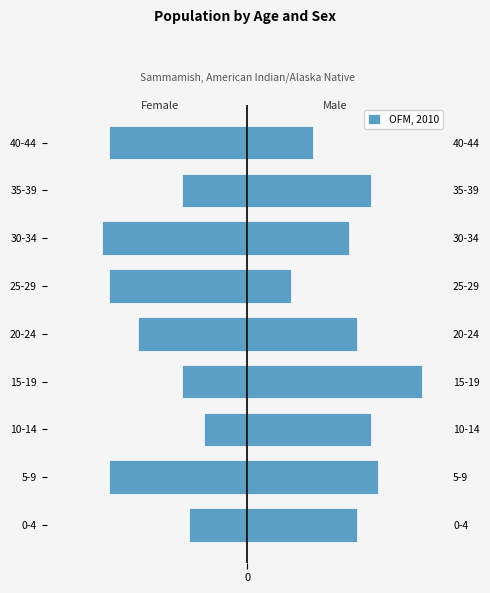

What is the average value?

-14